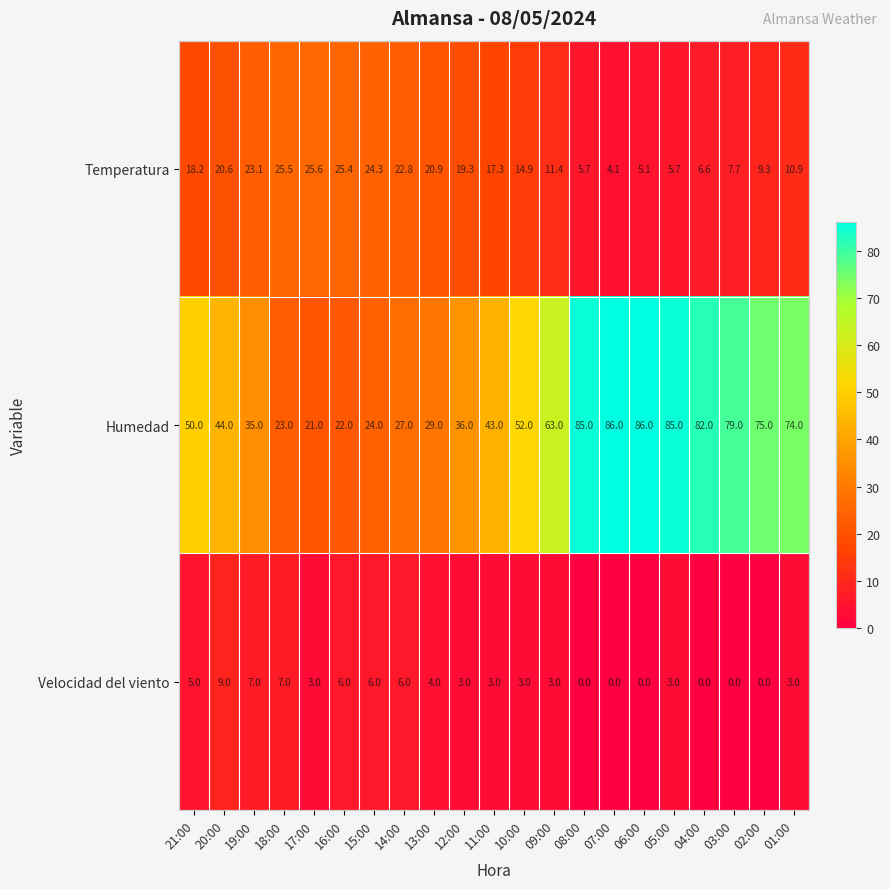

What is the difference between the second highest and minimum values in the Temperatura series?

21.4